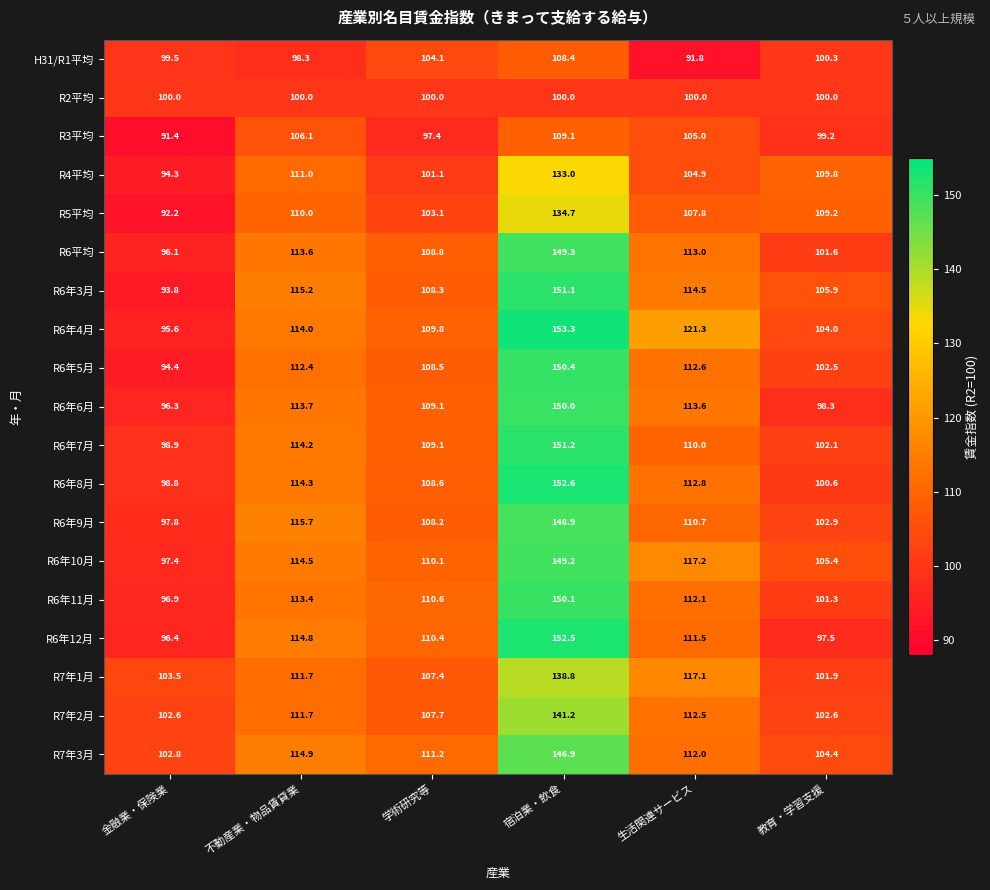

What is the sum of the R7年2月 values at 教育・学習支援 and 生活関連サービス?

215.1